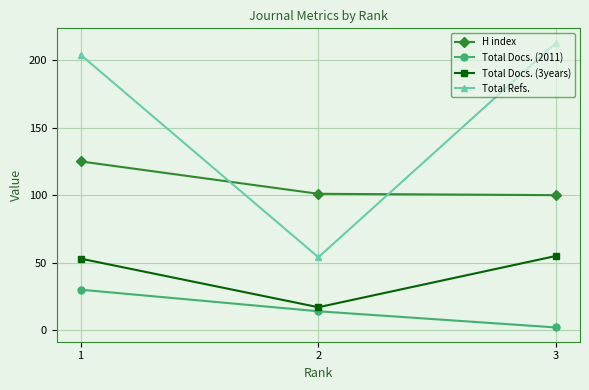

What is the value of the Total Refs. point at the 2nd from the left?

54